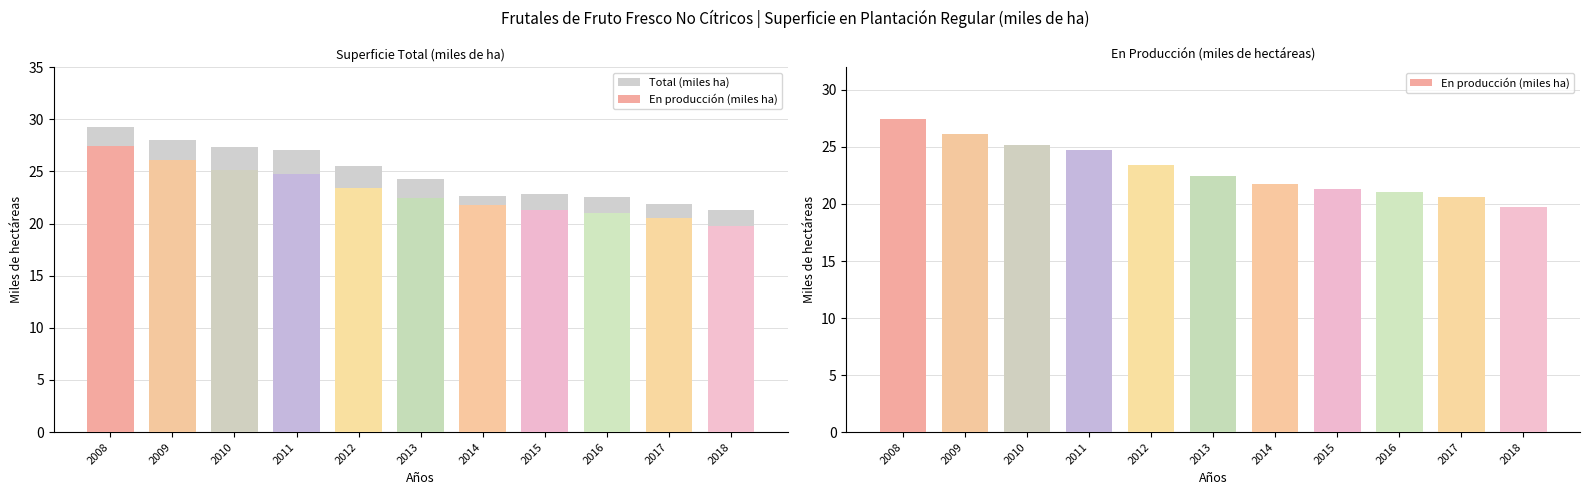

How many series are shown in this chart?

2